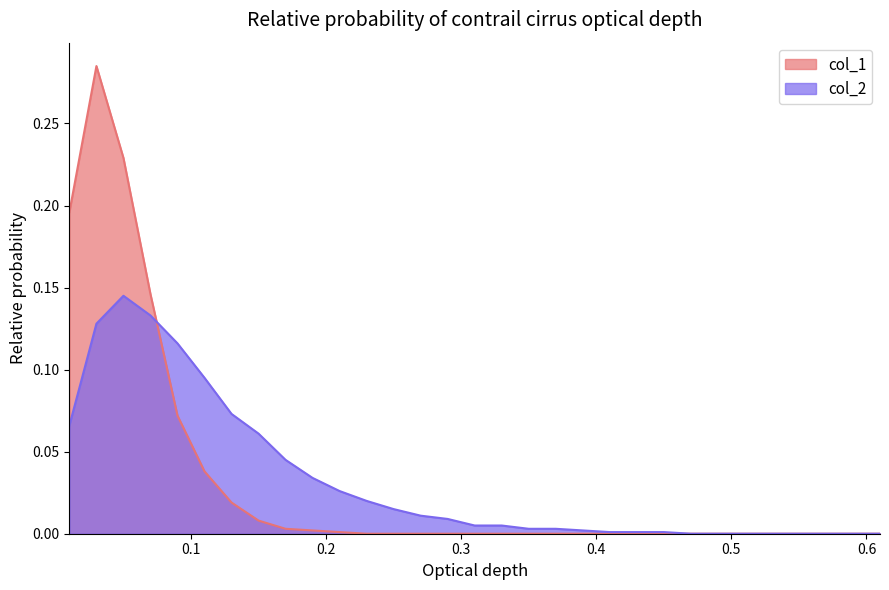

Rank the series by their maximum value, from highest to lowest.

col_1, col_2